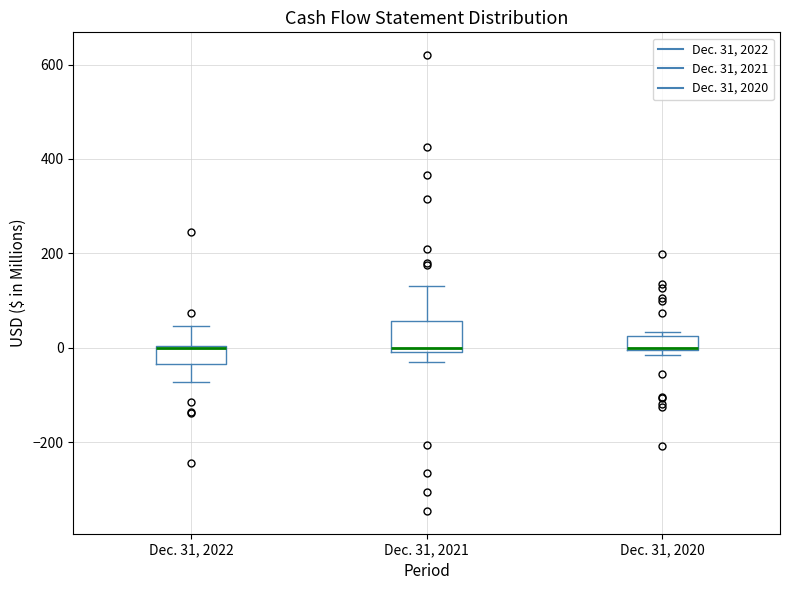

Comparing the boxes themselves (not the whiskers), which one is the tallest?

Dec. 31, 2021